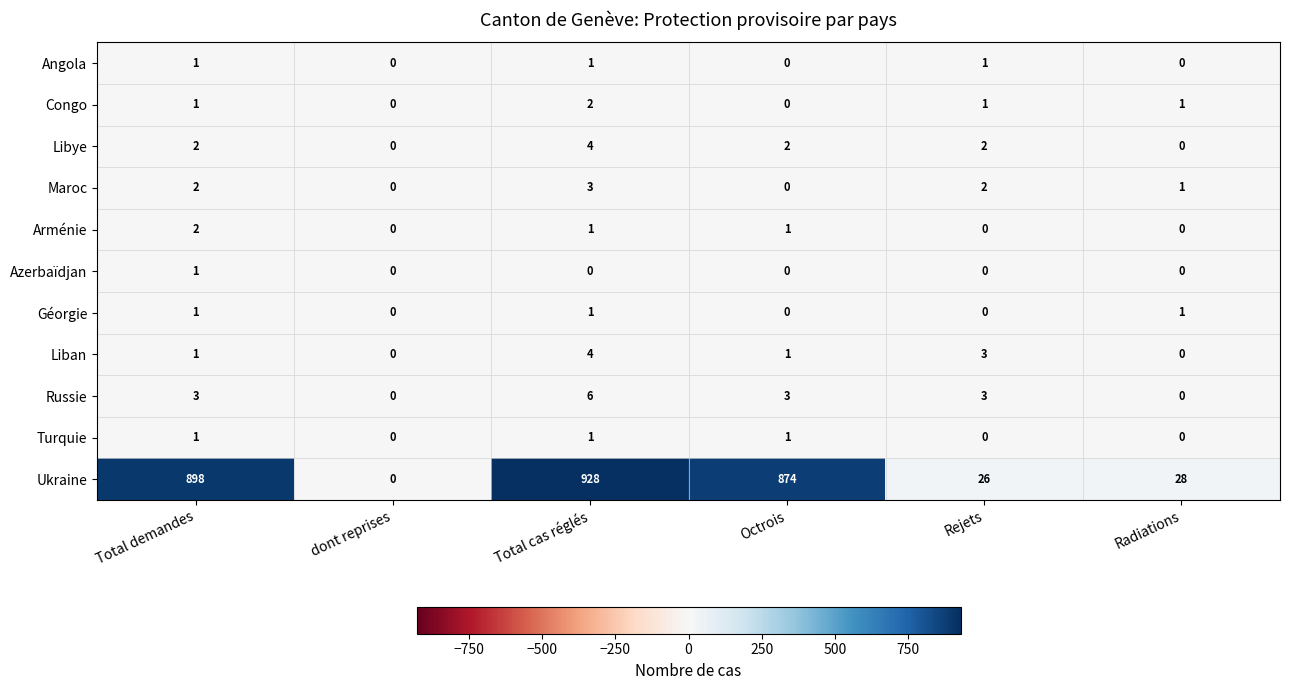

Between Total demandes and Octrois, which series saw the biggest shift?

Ukraine